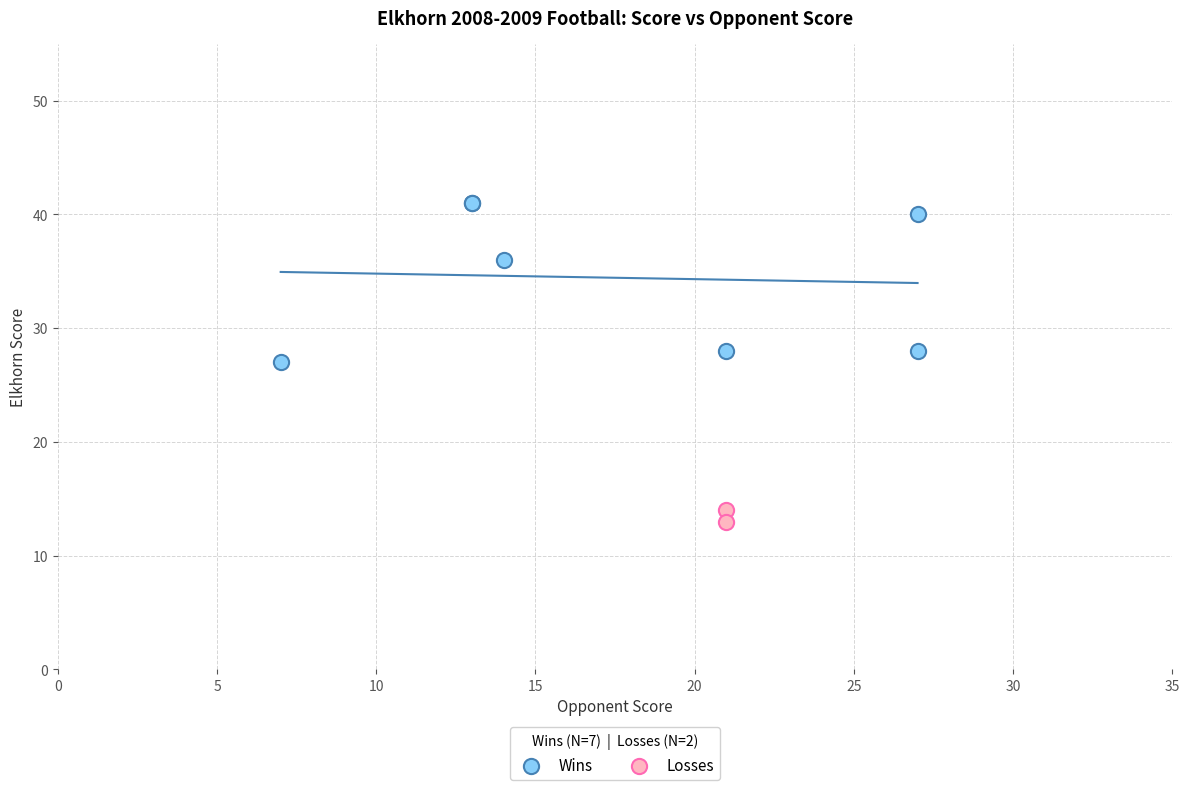

Which series has the widest spread of Y values?

Wins